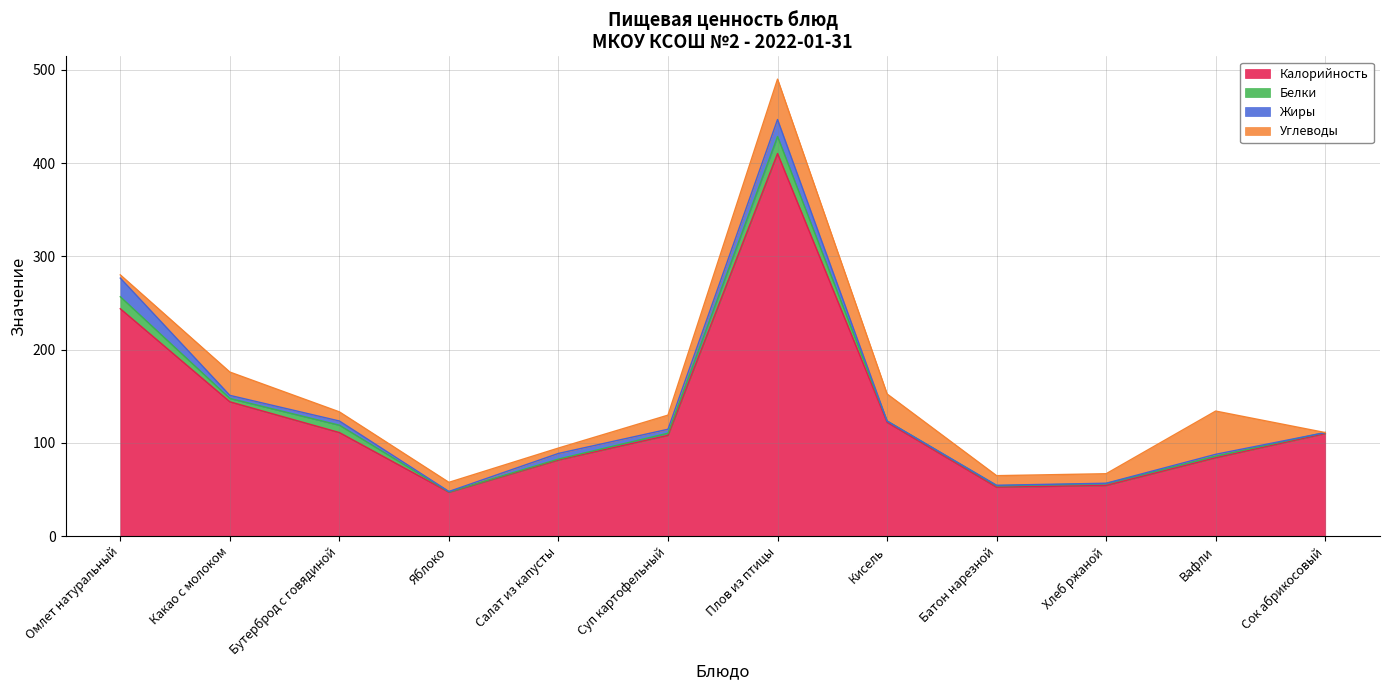

Does the chart have visible grid lines?

Yes